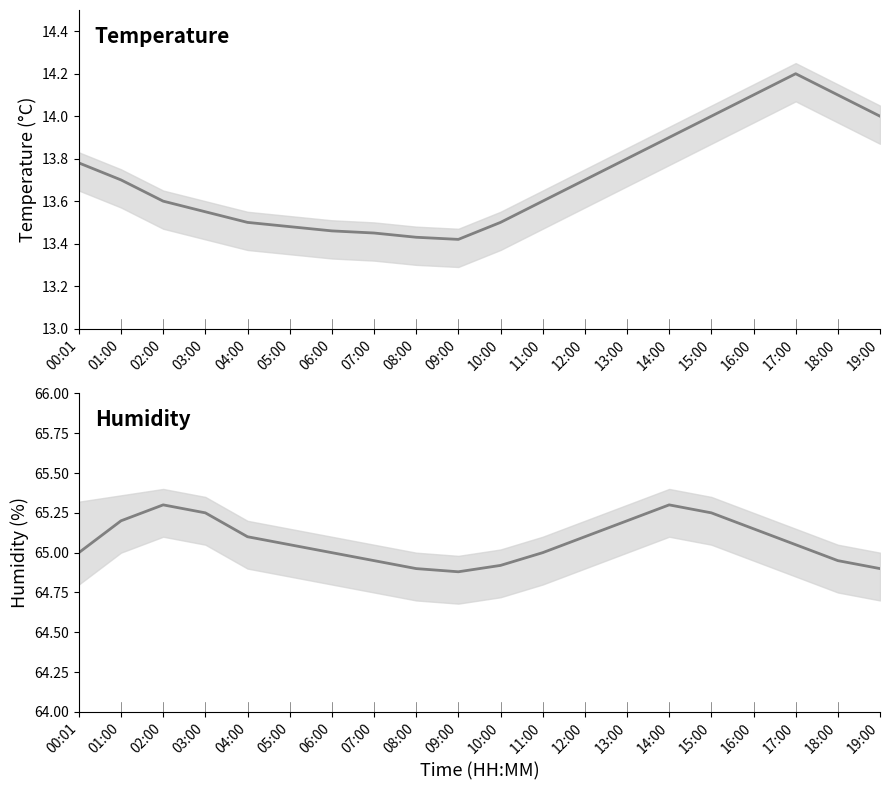

What is the label of the 14th point from the right?

06:00